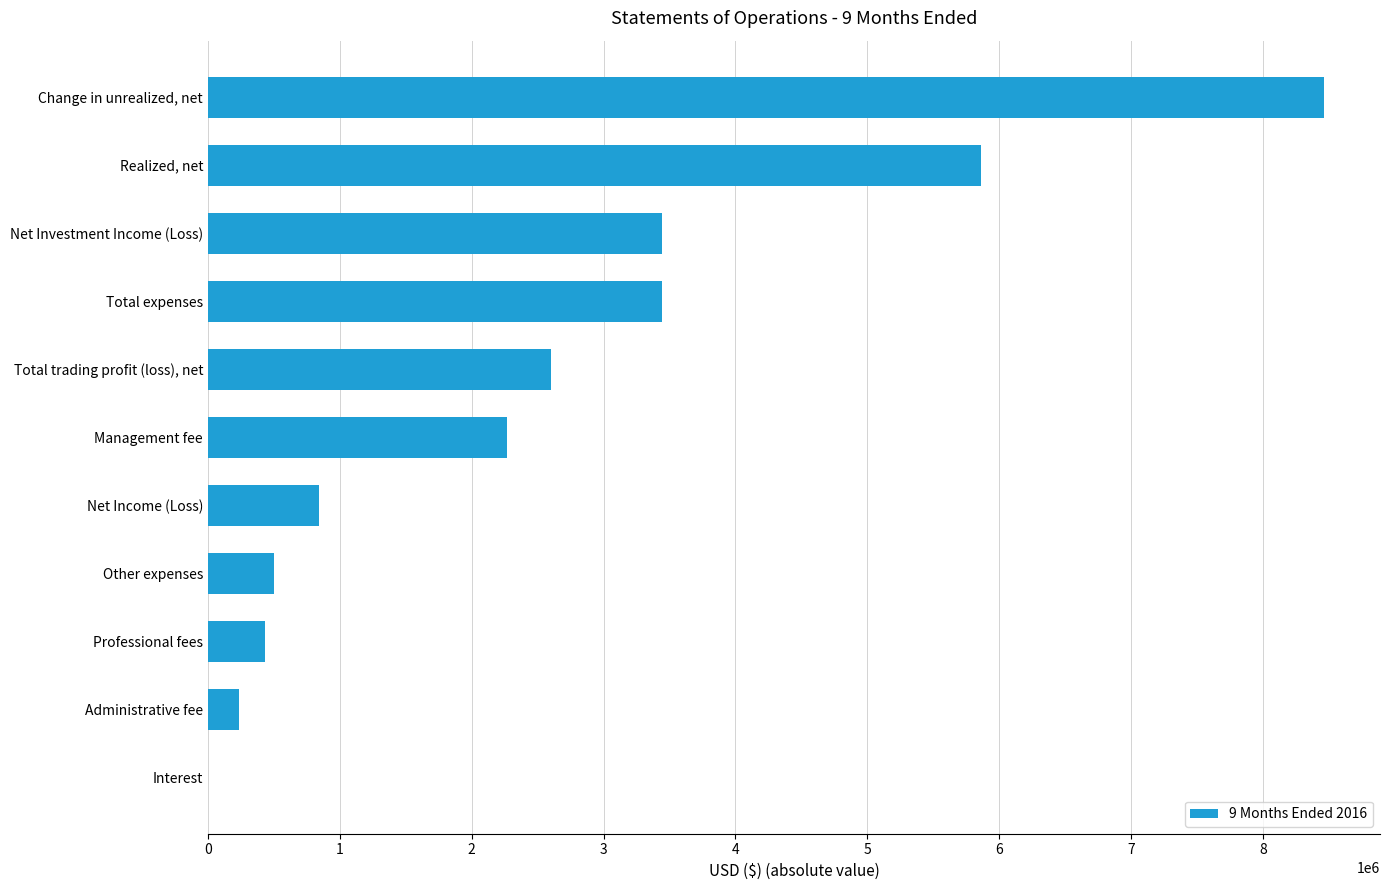

What is the sum of all values?

28109629